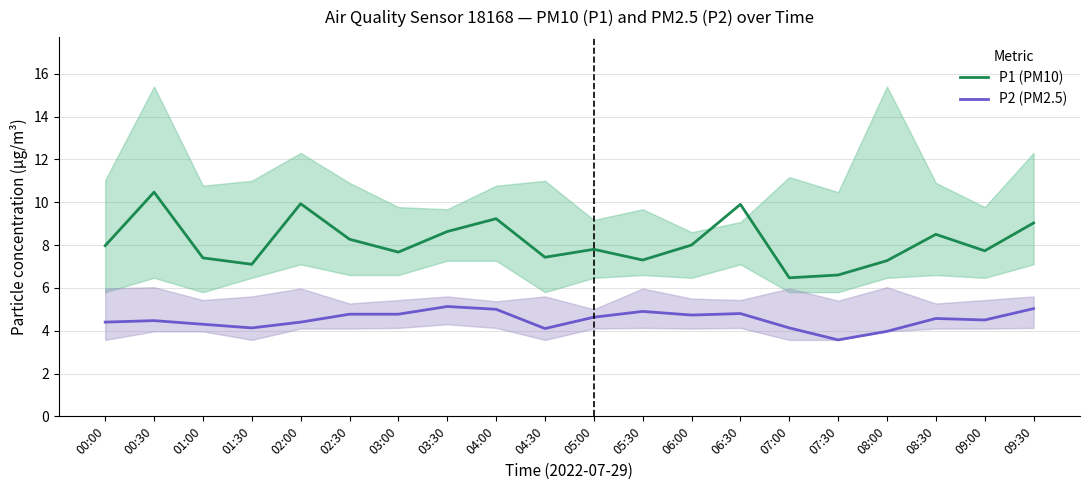

What is the sum of all P2 (PM2.5) values?

90.3